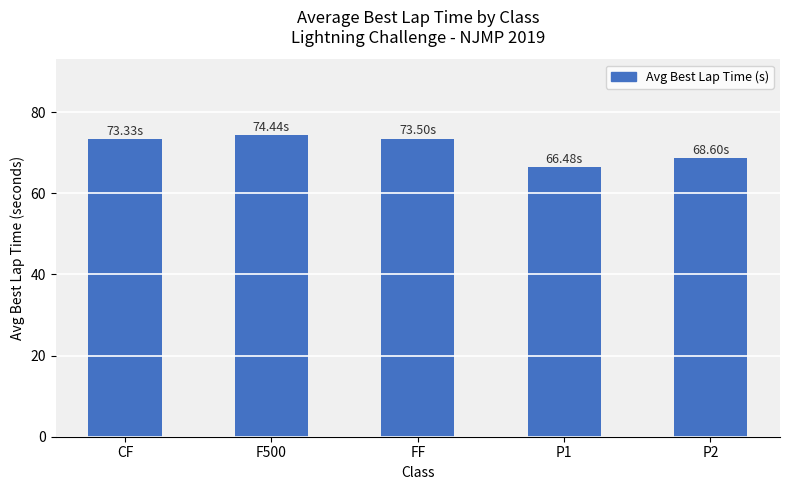

The chart shows a value of 115.6 at FF. True or false?

False